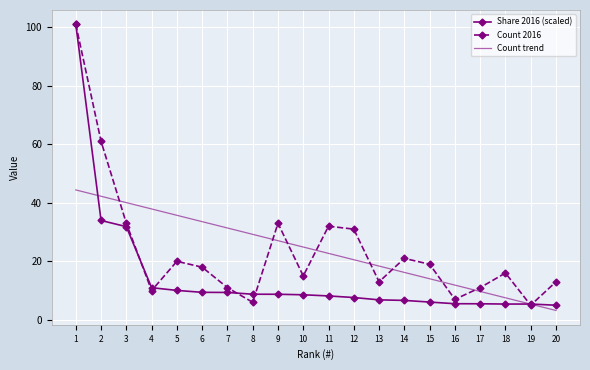

What value does the Share 2016 series have at 2?

34.0